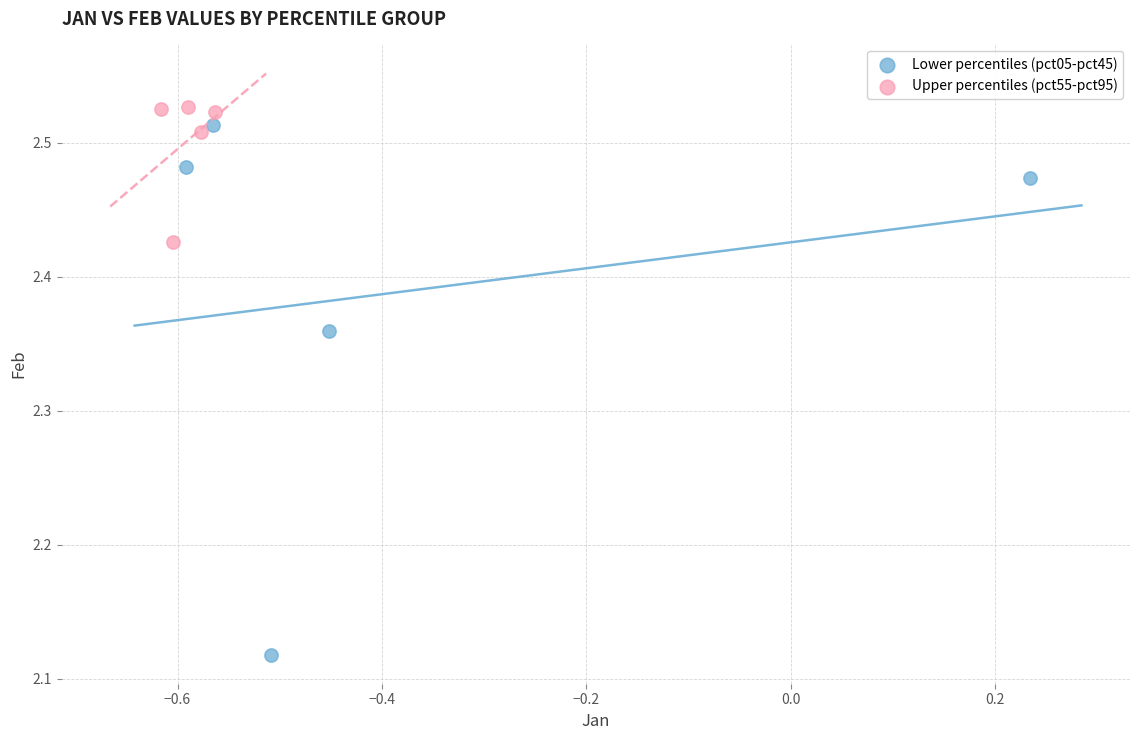

Which series reaches the minimum Y coordinate?

Lower percentiles (pct05-pct45)